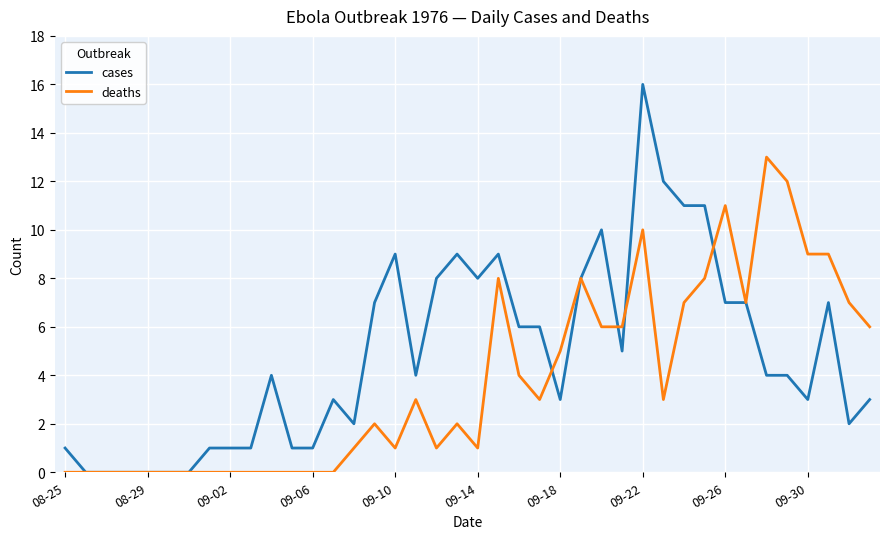

What are all the series names shown in the legend?

cases, deaths